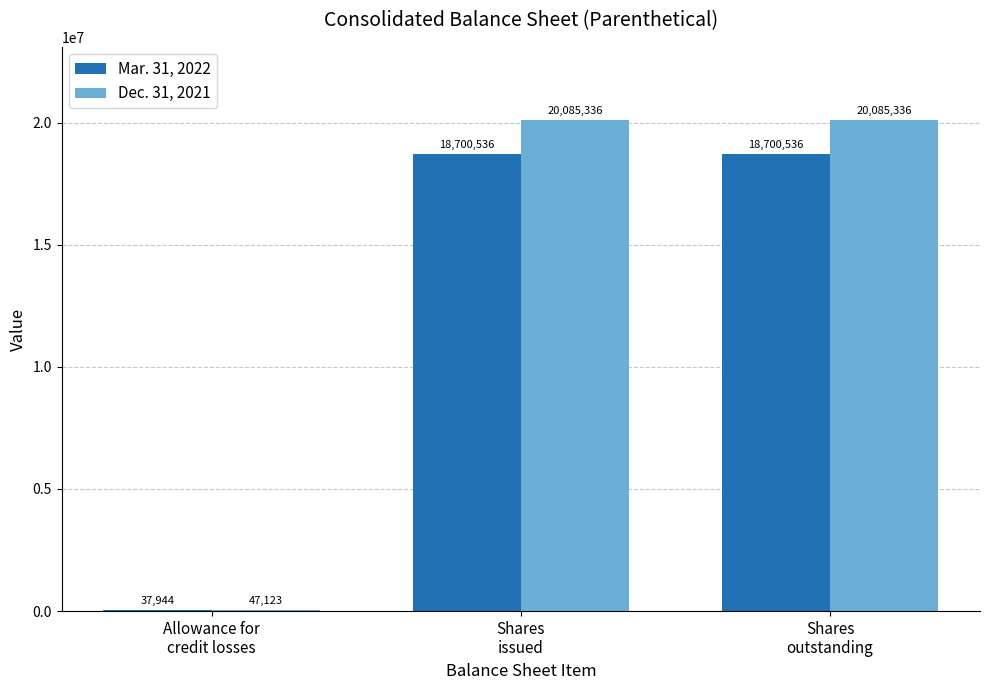

What is the maximum value shown in the chart?

20085336